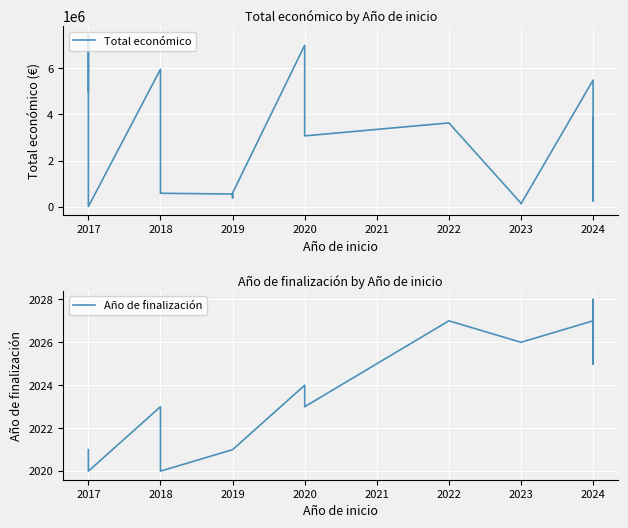

True or false: Total económico has a value of 5962019 at 2018.

True